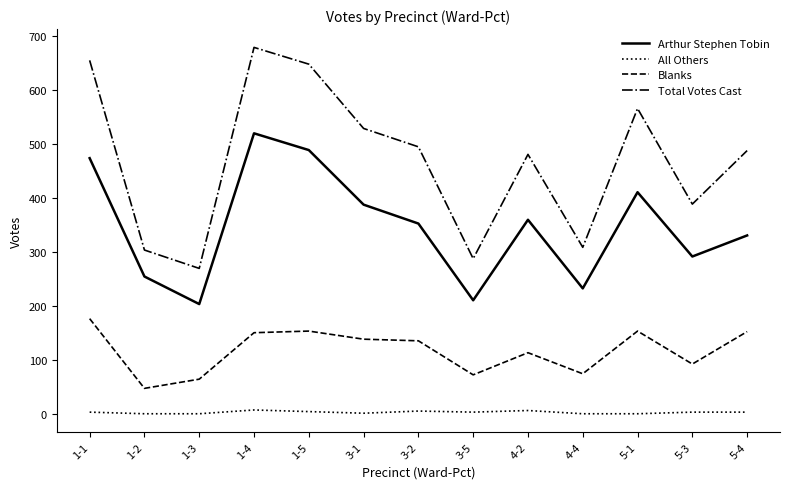

Which series changed the most between 1-1 and 1-2?

Total Votes Cast